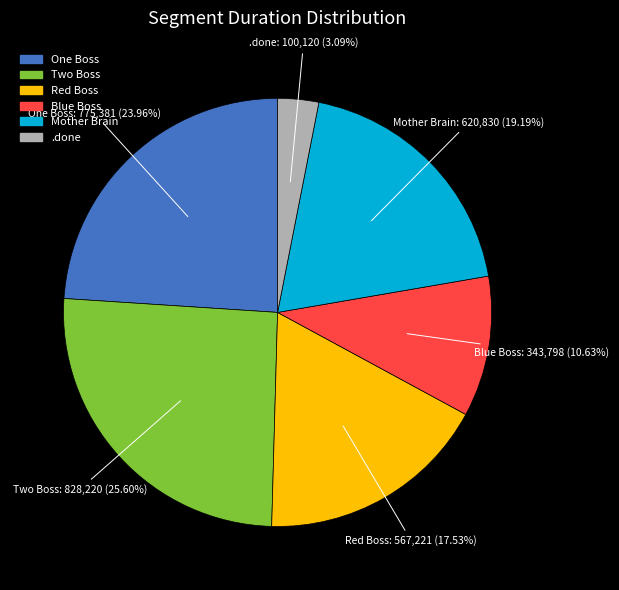

Which has a higher value, Two Boss or Blue Boss?

Two Boss